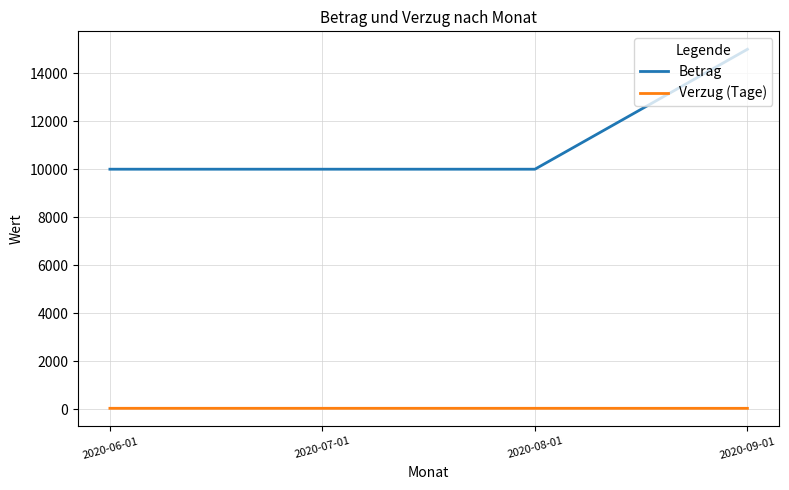

What is the minimum value shown in the chart?

30